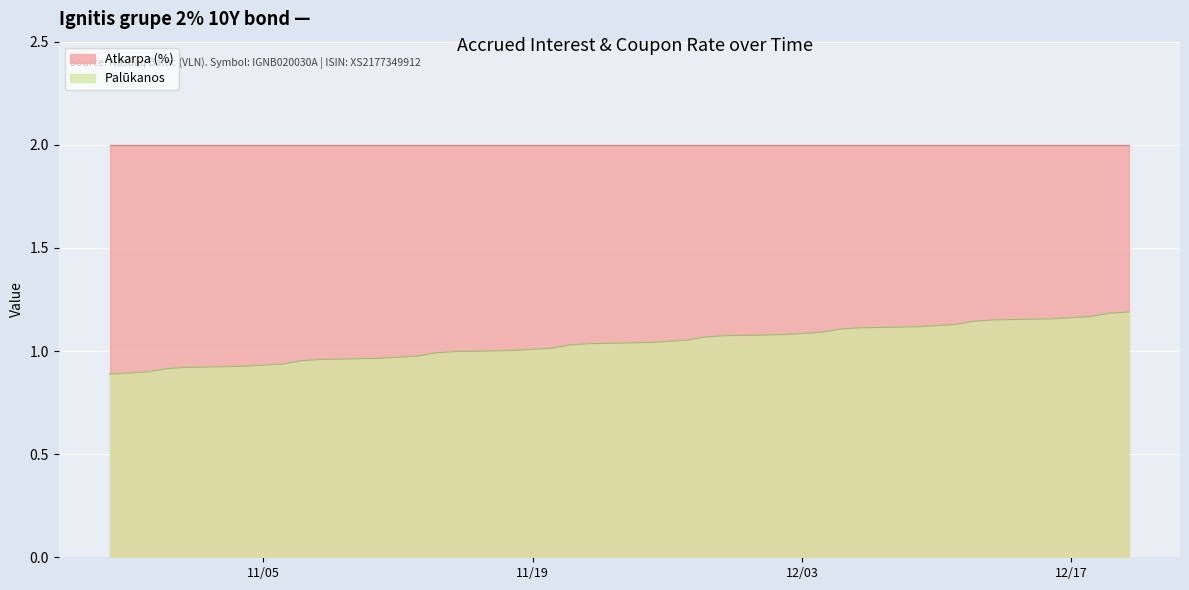

What is the difference between the maximum and second lowest values?

0.3